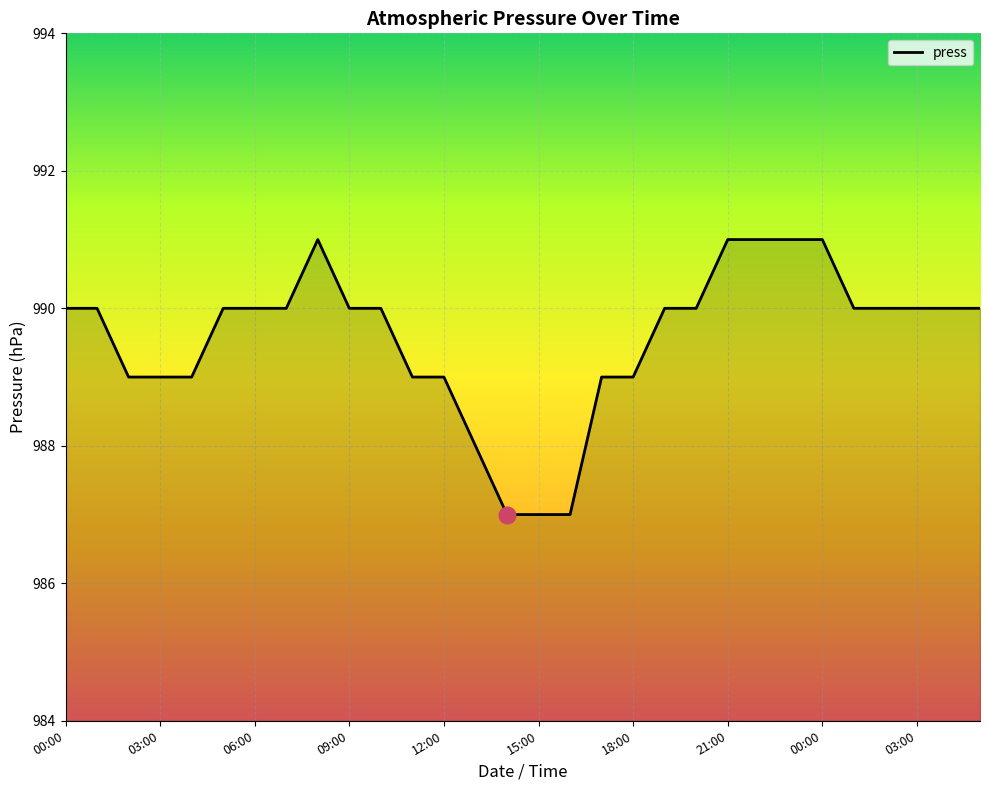

What is the difference between the maximum and minimum values?

4